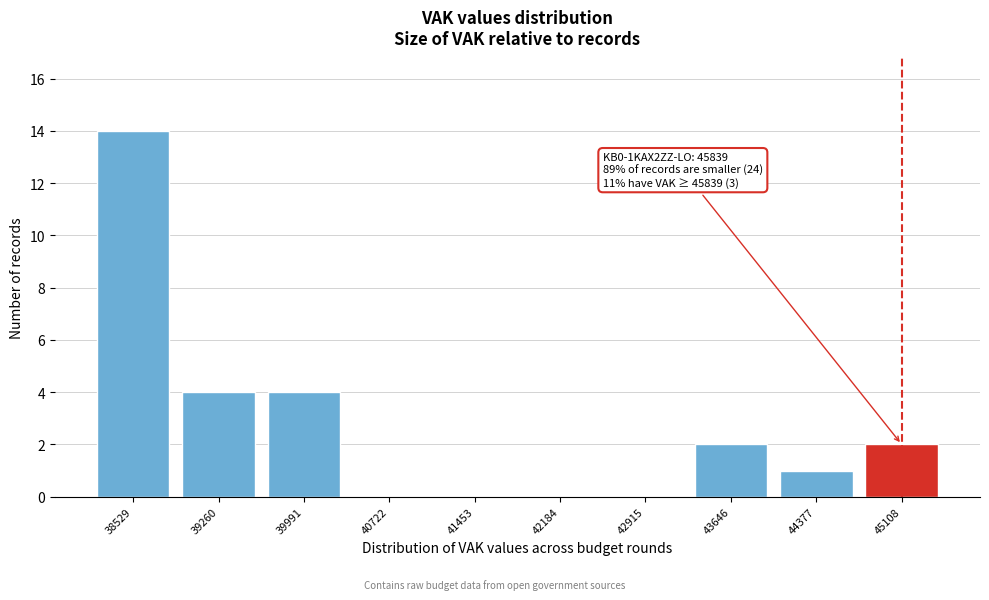

Reading left to right, list all the values displayed in this chart.

38529=14	39260=4	39991=4	40722=0	41453=0	42184=0	42915=0	43646=2	44377=1	45108=2